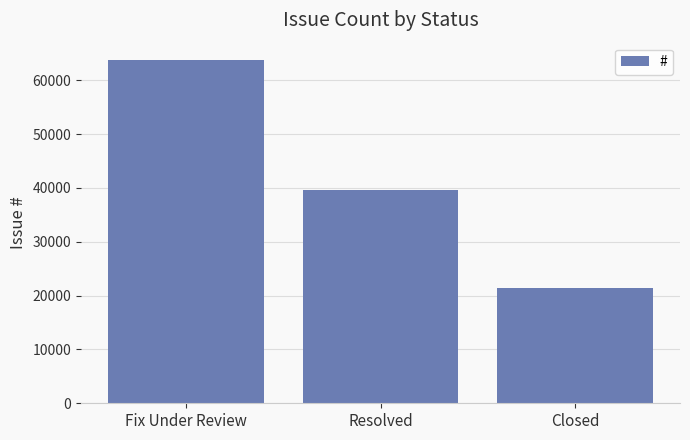

The value at Fix Under Review is 90173. True or false?

False